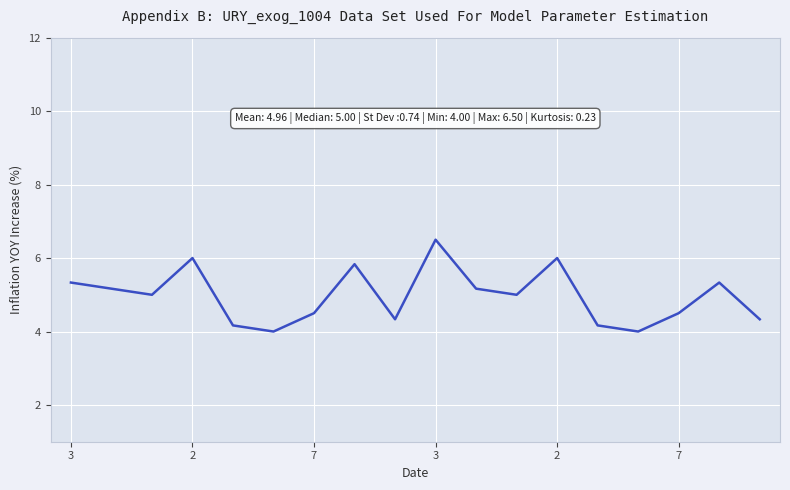

How many categories are shown in the chart?

18